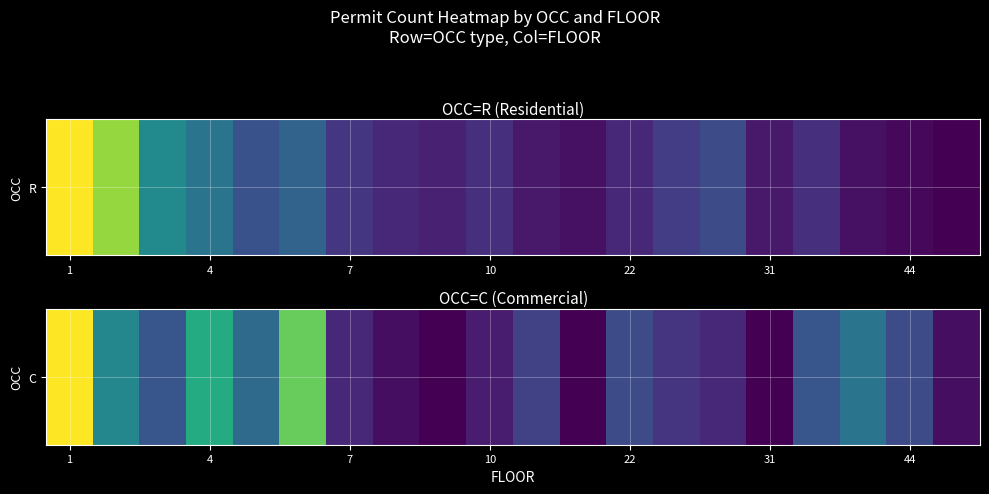

At which category does the chart reach its peak across all series?

1